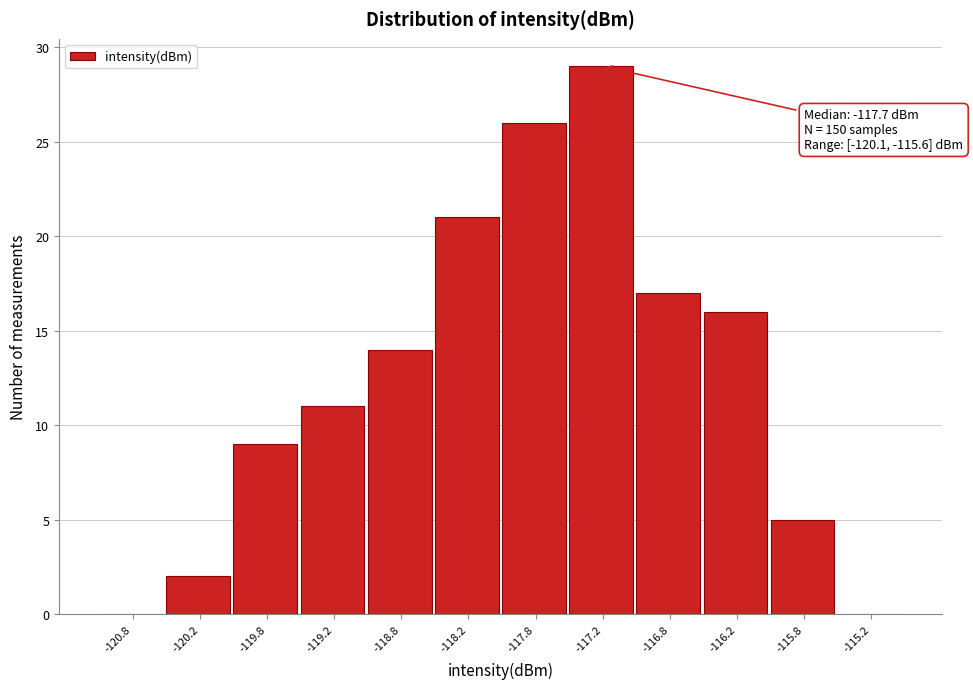

Which range on the x-axis has the tallest bar?

-117.5 to -117.0